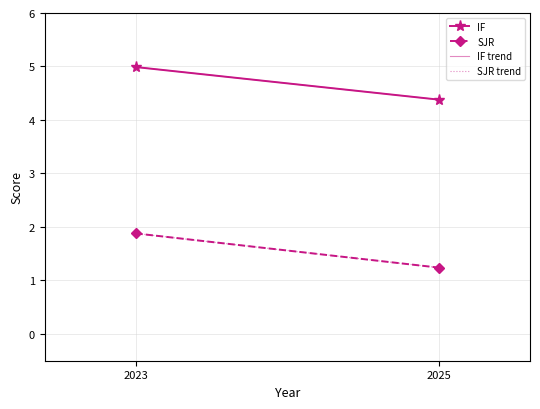

Is it true that SJR equals 1.9 at 2023?

True